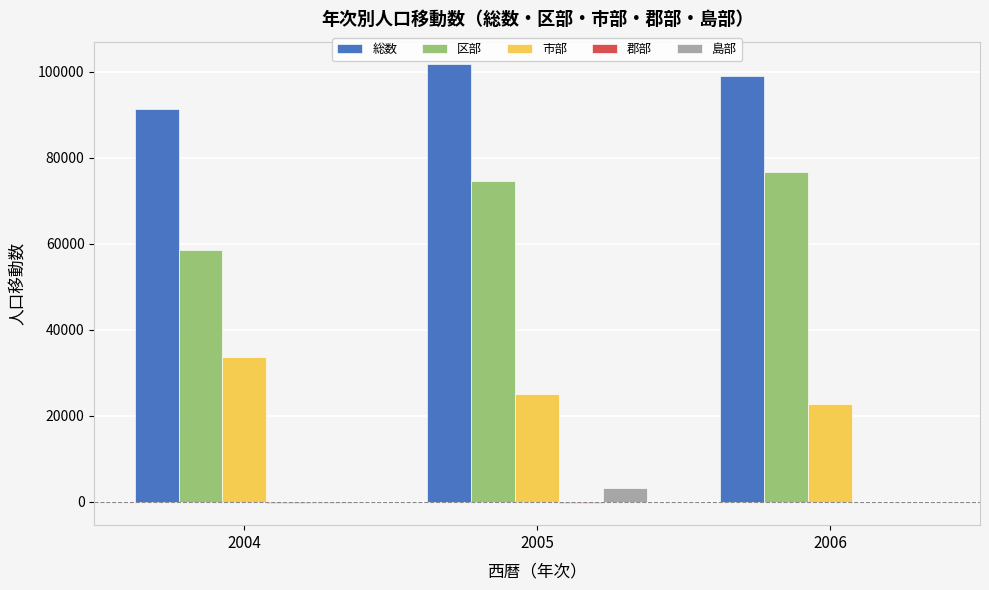

The value of 区部 at 2006 is 37216. True or false?

False